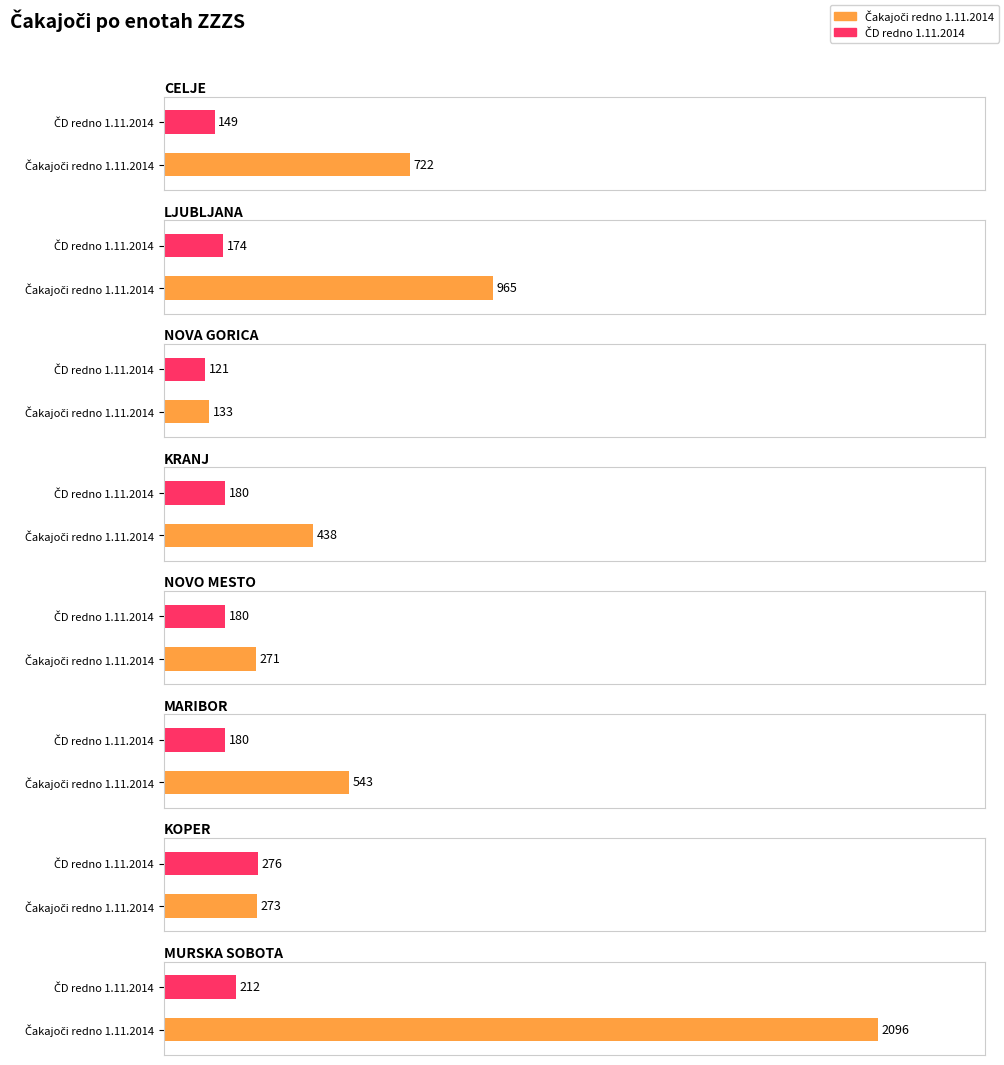

What is the minimum value shown in the chart?

121